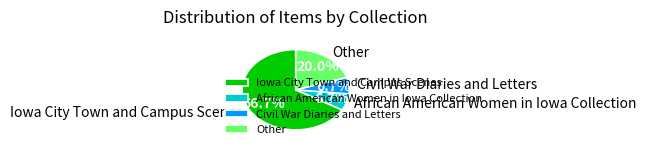

How much of the chart is everything except Other?

80.0%